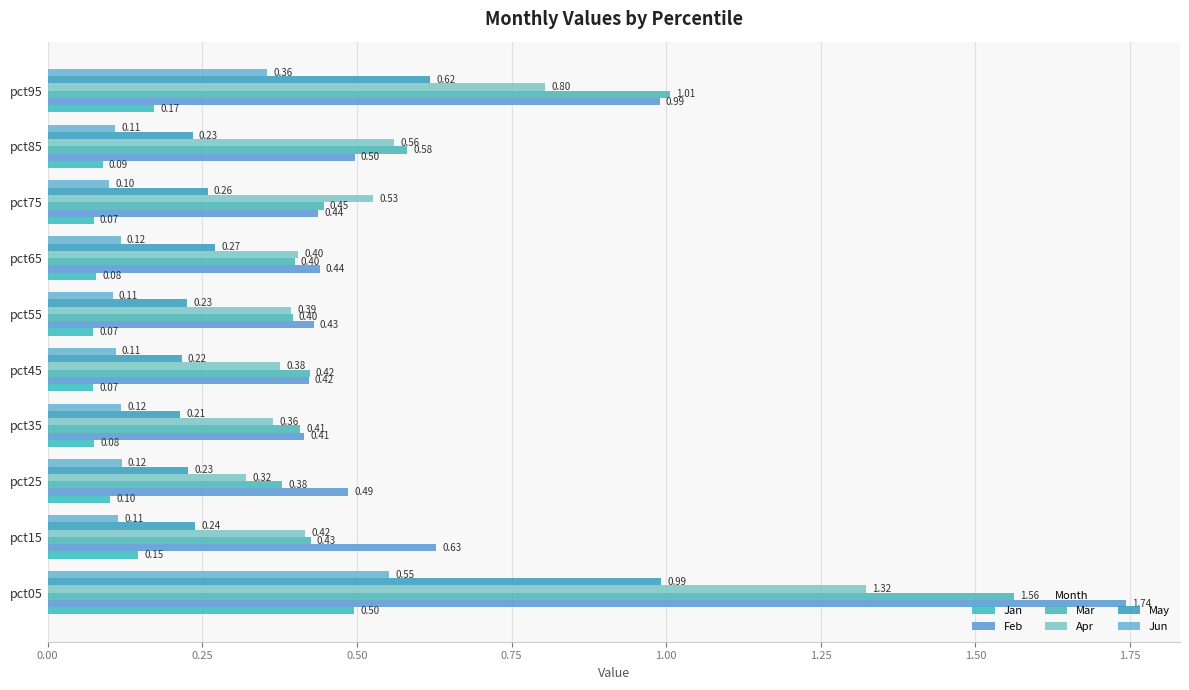

How many series are shown in this chart?

6